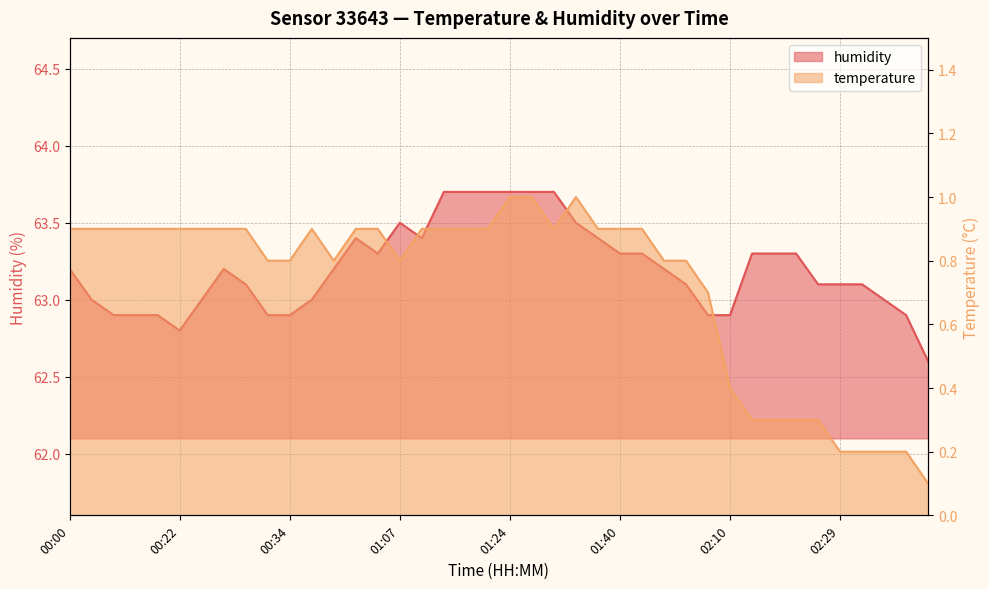

What is the approximate value of temperature at 01:01?

0.9